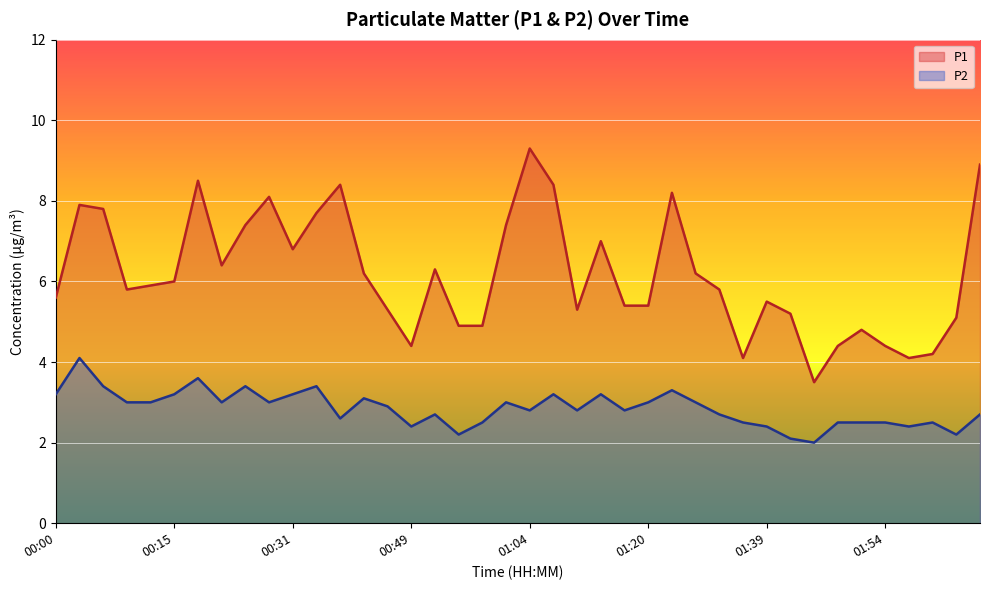

At how many categories does at least one series exceed 5?

30